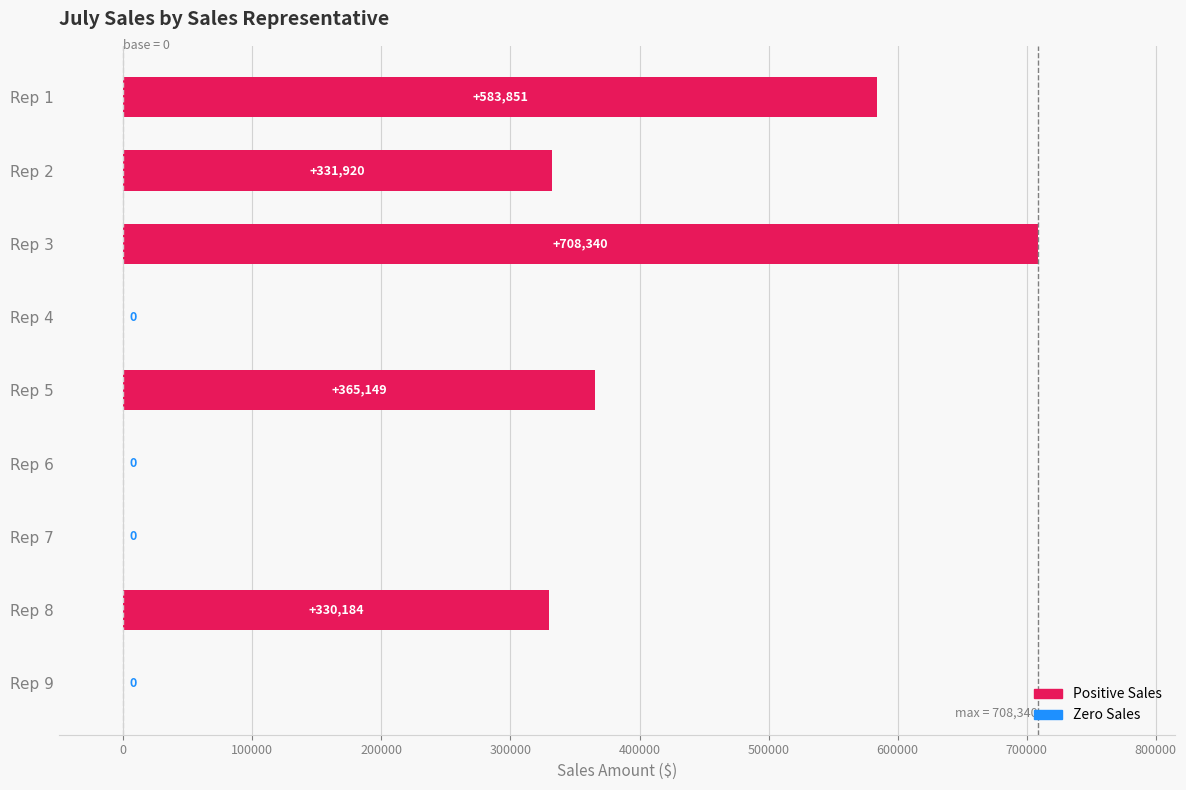

What value does the data have at Rep 1, to the nearest 10?

583850